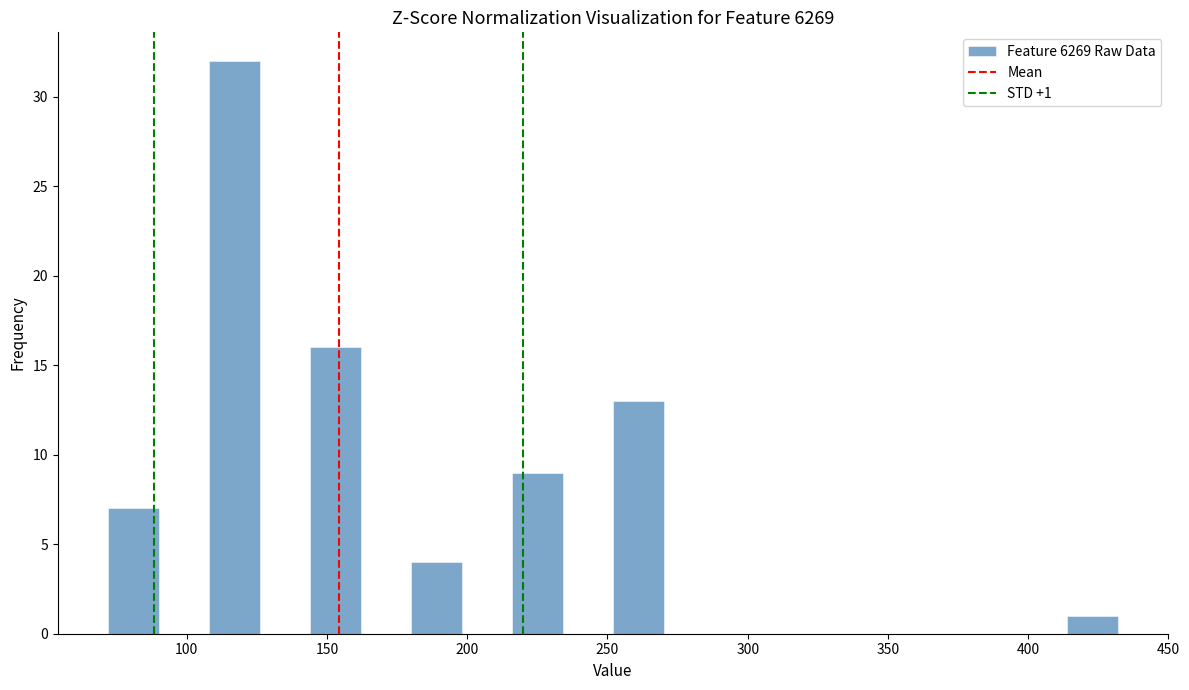

Around what value on the x-axis is the tallest bar? Give the approximate position of its centre, as read against the axis.

115